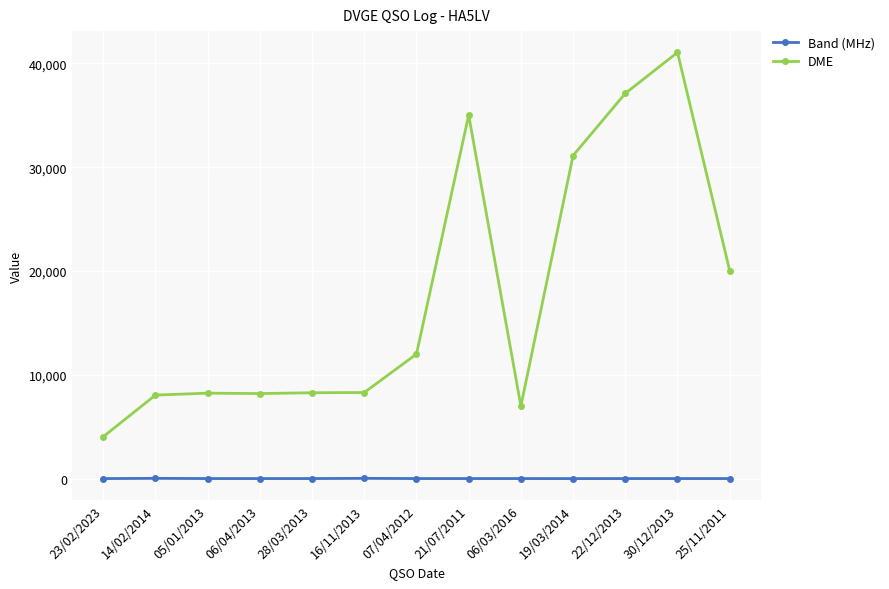

Which series changed the most between 28/03/2013 and 07/04/2012?

DME